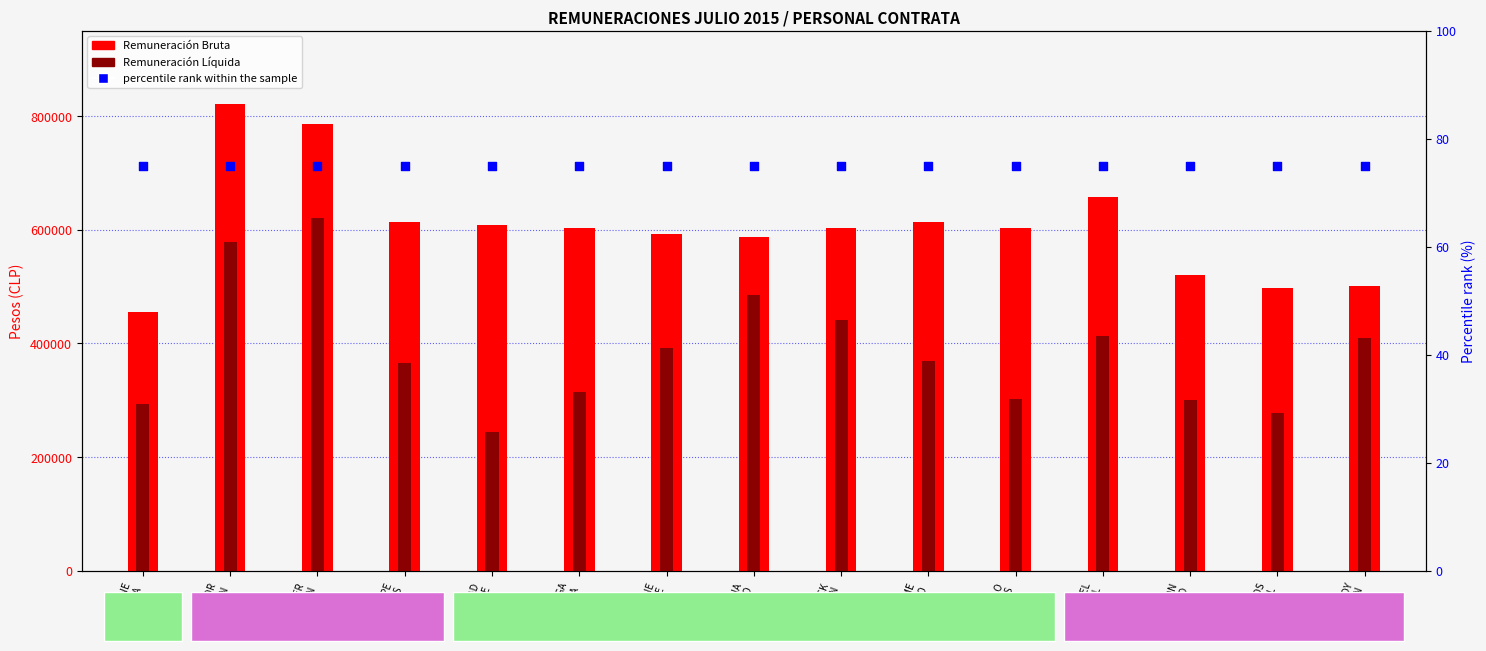

At how many categories does at least one series exceed 647405?

3